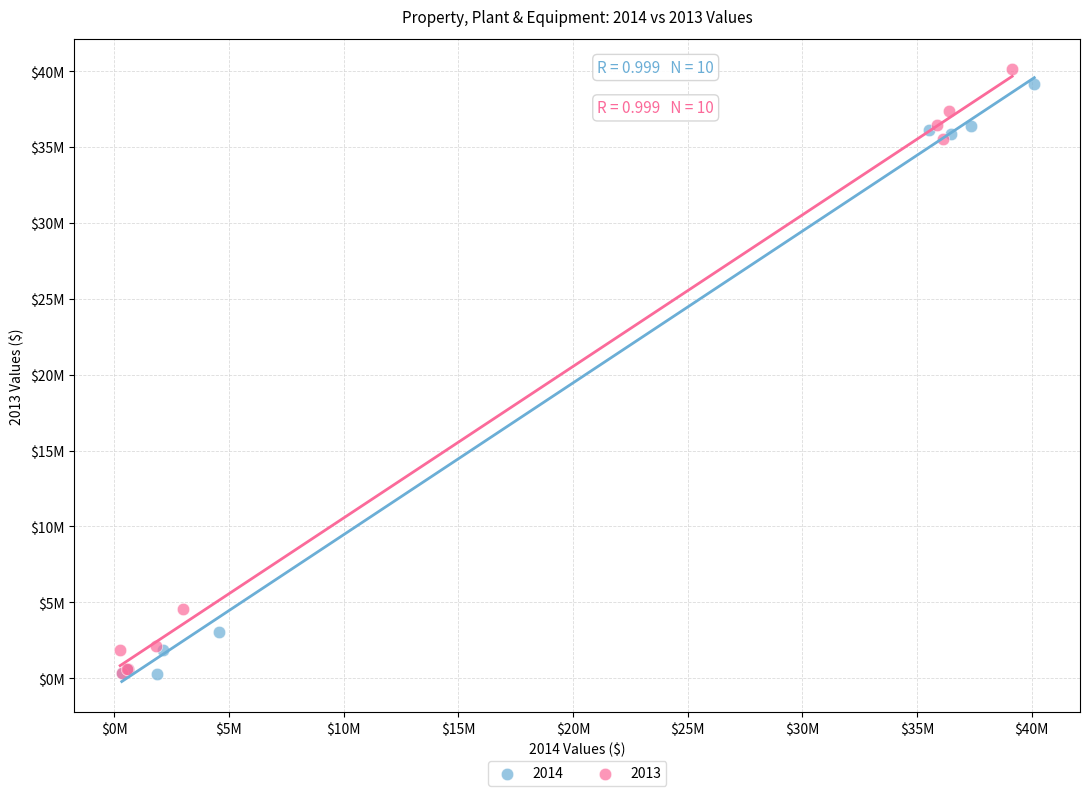

What are all the series names shown in the legend?

2014, 2013